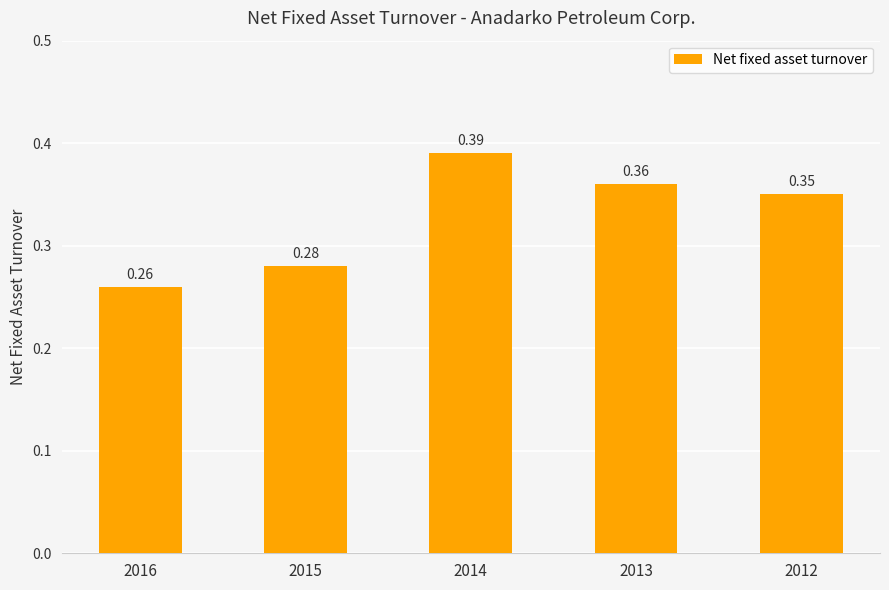

What is the sum of all values?

1.6